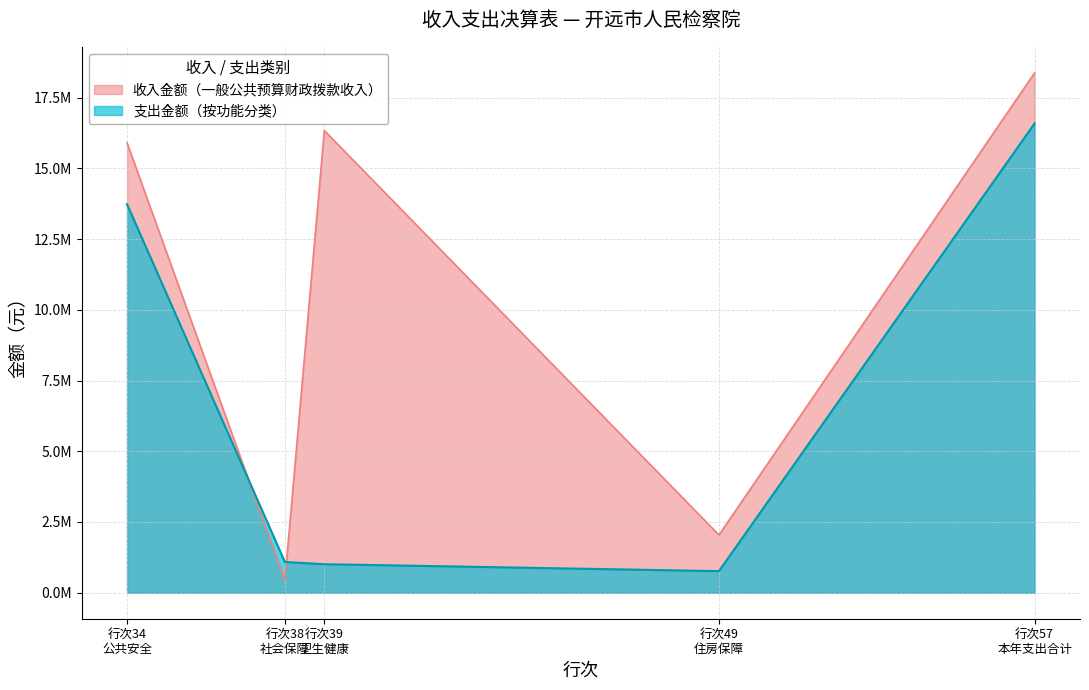

What are all the series names shown in the legend?

收入金额（一般公共预算财政拨款收入）, 支出金额（按功能分类）